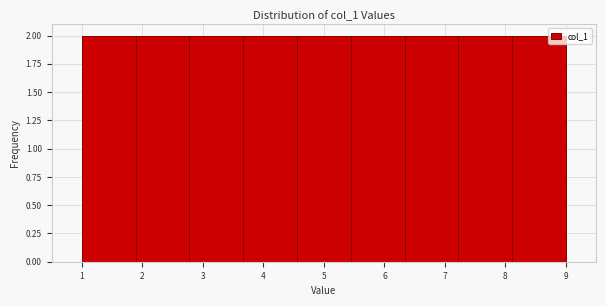

How tall is the bar that spans 8.1 to 9.0 on the x-axis? Neither the bar edges nor the heights are printed on the chart, so give them approximately, as read against the axes.

2